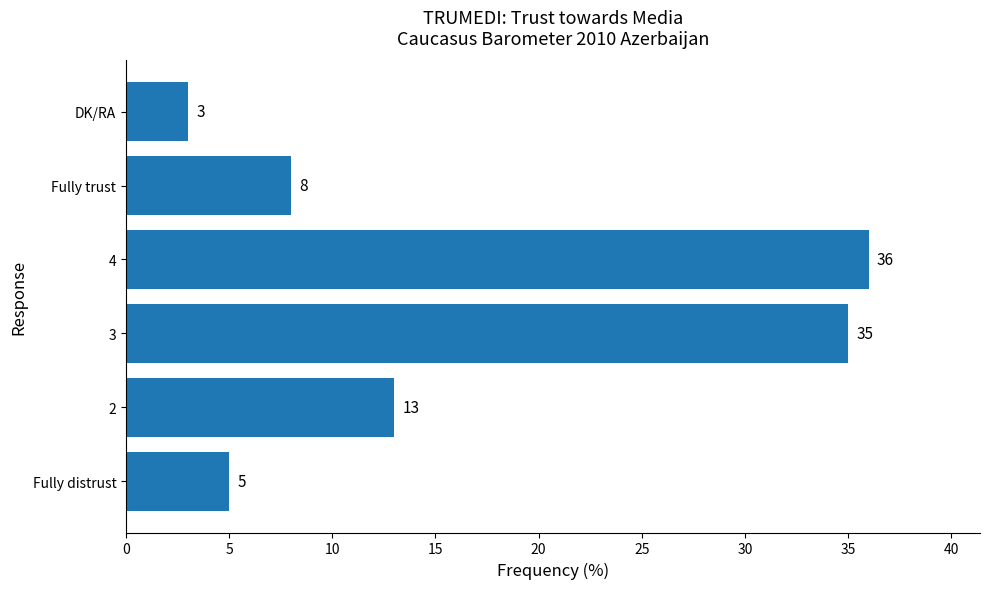

At which category does the chart reach its minimum across all series?

DK/RA